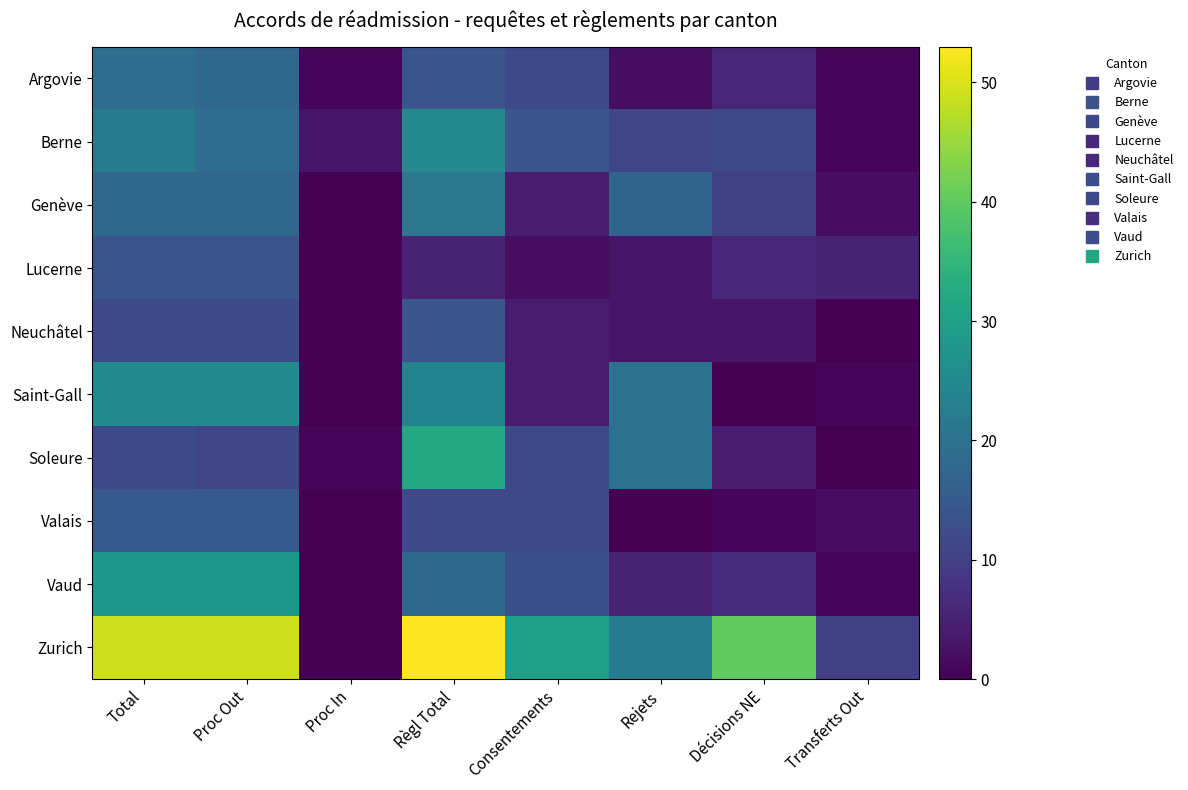

Reading right to left, transcribe all the data shown in this chart.

Argovie: Transferts Out=1	Décisions NE=6	Rejets=2	Consentements=12	Règl Total=14	Proc In=1	Proc Out=18	Total=19
Berne: Transferts Out=1	Décisions NE=12	Rejets=11	Consentements=14	Règl Total=25	Proc In=3	Proc Out=19	Total=22
Genève: Transferts Out=2	Décisions NE=10	Rejets=17	Consentements=4	Règl Total=21	Proc In=0	Proc Out=18	Total=18
Lucerne: Transferts Out=5	Décisions NE=6	Rejets=3	Consentements=2	Règl Total=5	Proc In=0	Proc Out=14	Total=14
Neuchâtel: Transferts Out=0	Décisions NE=3	Rejets=3	Consentements=4	Règl Total=14	Proc In=0	Proc Out=12	Total=12
Saint-Gall: Transferts Out=1	Décisions NE=0	Rejets=20	Consentements=4	Règl Total=24	Proc In=0	Proc Out=25	Total=25
Soleure: Transferts Out=0	Décisions NE=4	Rejets=20	Consentements=12	Règl Total=32	Proc In=1	Proc Out=11	Total=12
Valais: Transferts Out=2	Décisions NE=1	Rejets=0	Consentements=12	Règl Total=12	Proc In=0	Proc Out=15	Total=15
Vaud: Transferts Out=1	Décisions NE=7	Rejets=5	Consentements=13	Règl Total=18	Proc In=0	Proc Out=28	Total=28
Zurich: Transferts Out=10	Décisions NE=40	Rejets=22	Consentements=30	Règl Total=53	Proc In=0	Proc Out=49	Total=49